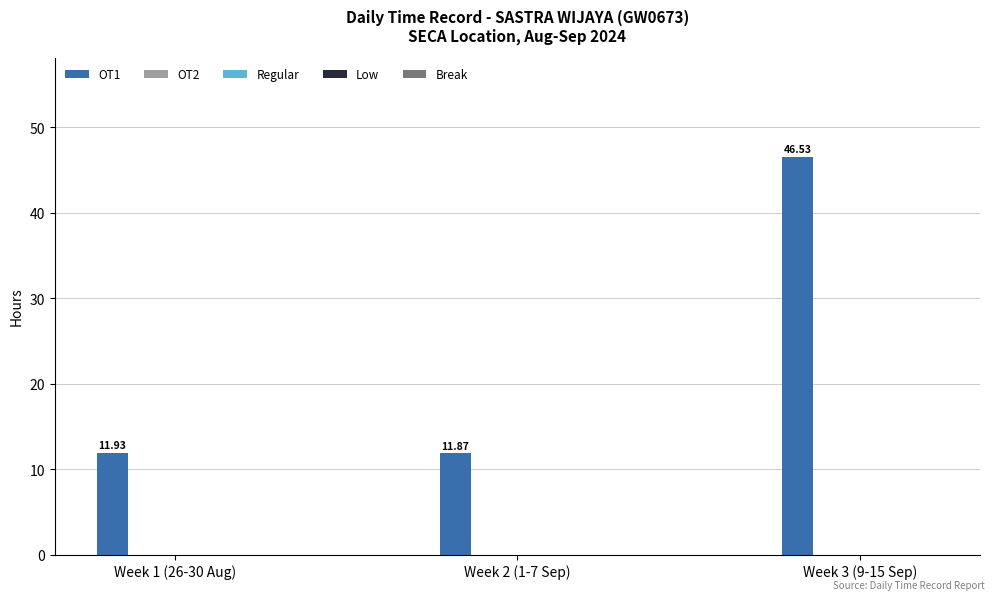

How many bars are there in total?

3